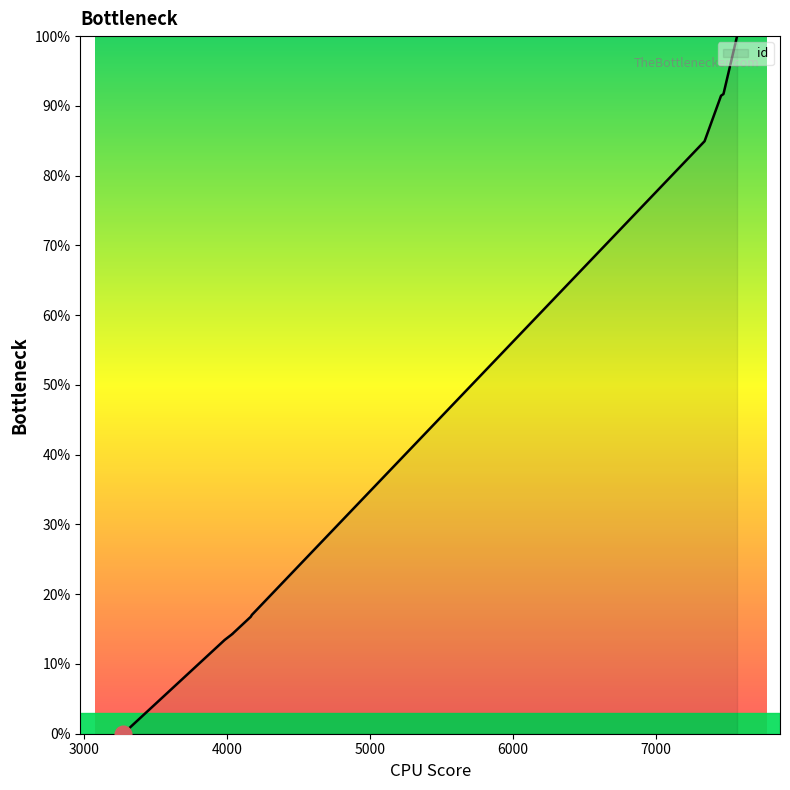

List the labels in order of value, smallest first.

3276, 3985, 4038, 4038, 4167, 4175, 7338, 7453, 7470, 7565